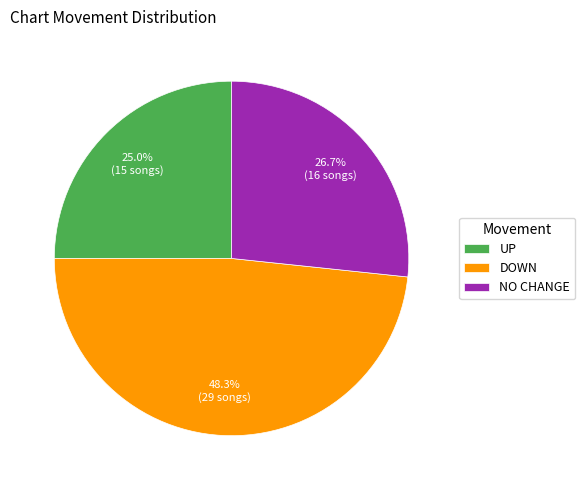

What is the ratio of the value at UP to the value at DOWN?

0.5